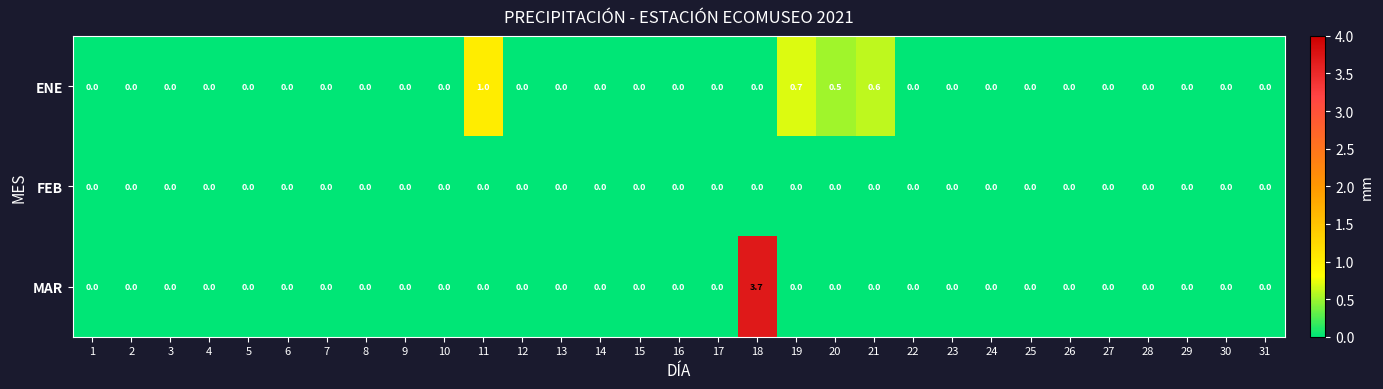

List the series in order of their peak value, lowest first.

FEB, ENE, MAR